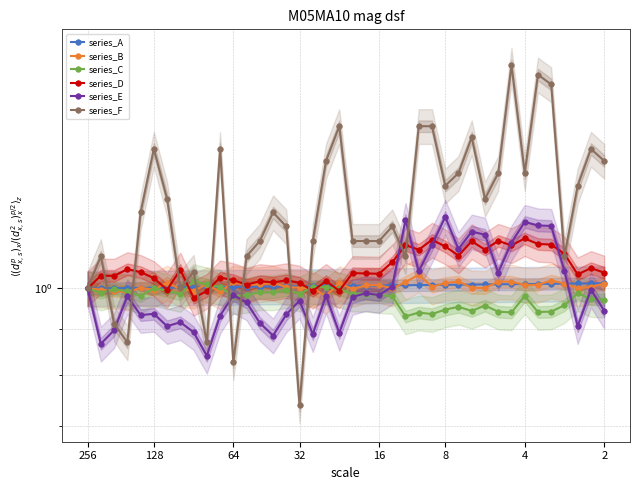

Where is the first local maximum for series_B?

16